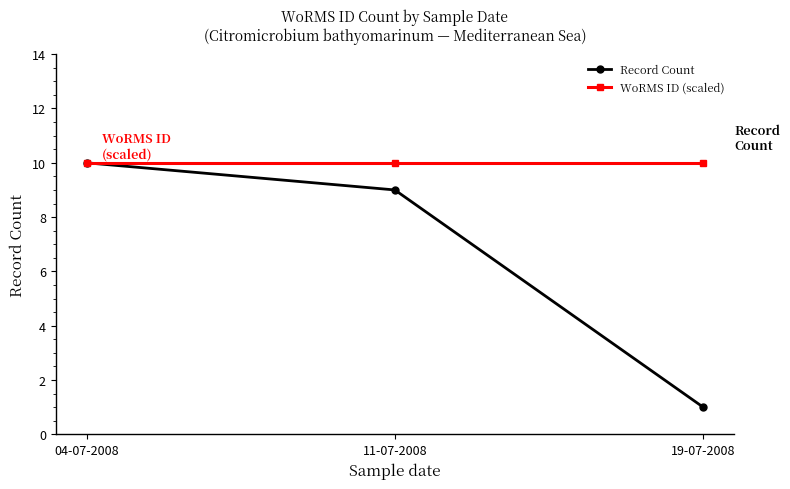

Count the number of categories in the chart.

3